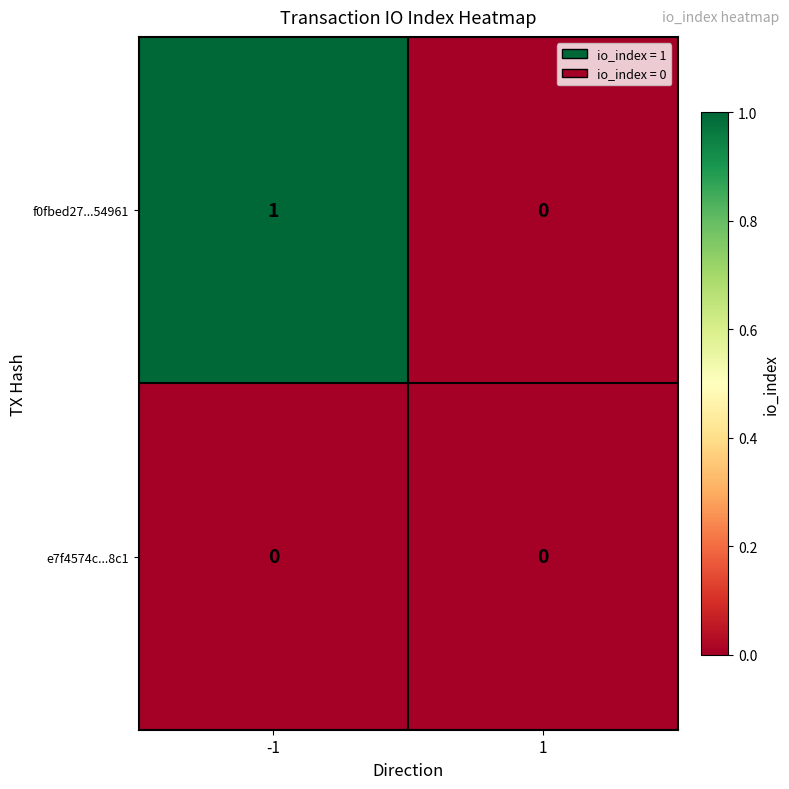

Which series has the largest total across all categories?

f0fbed27...54961